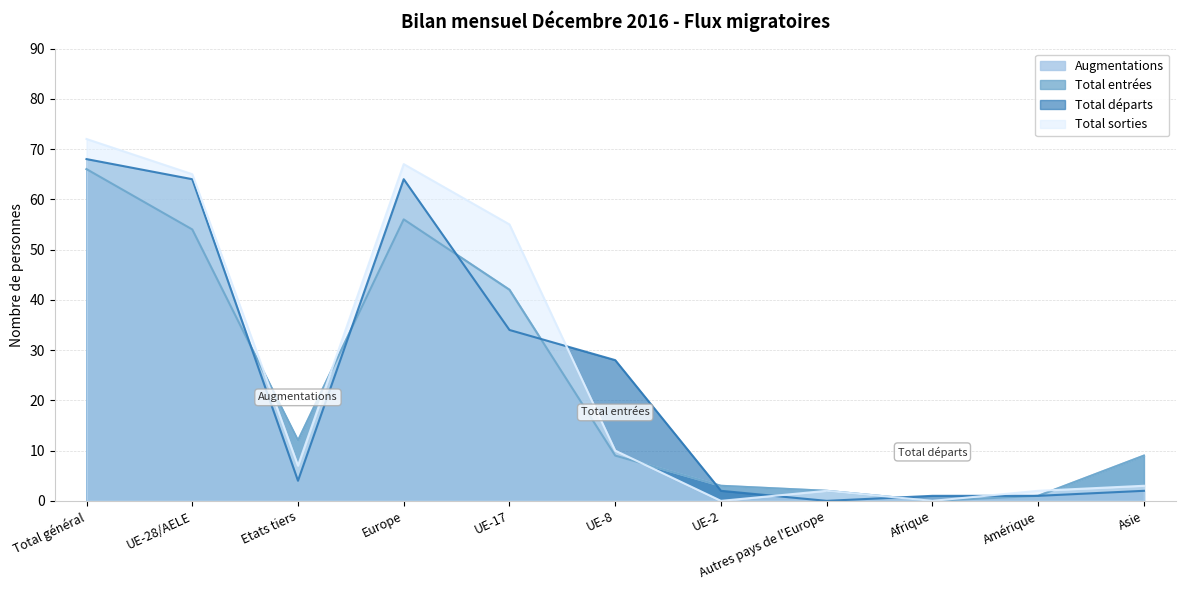

True or false: Total entrées and Total sorties intersect in this chart.

True